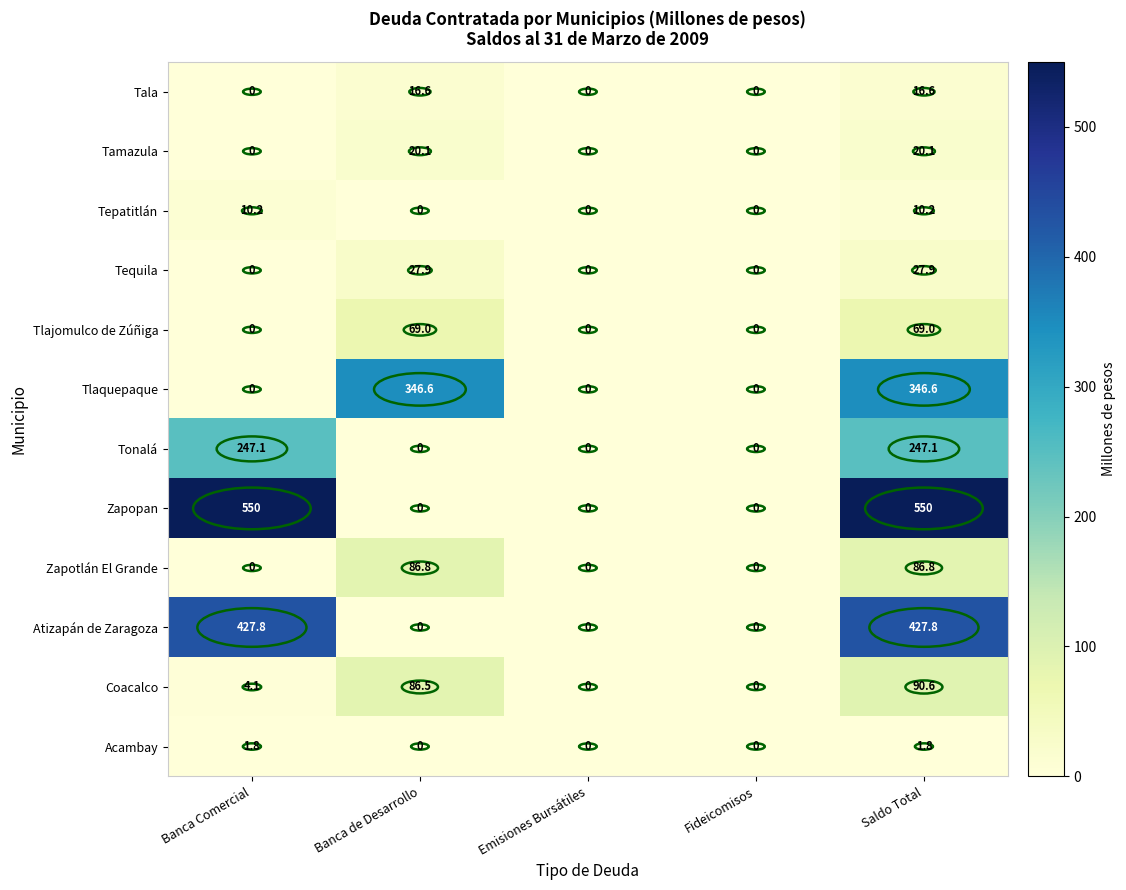

How many data points does each series have?

5